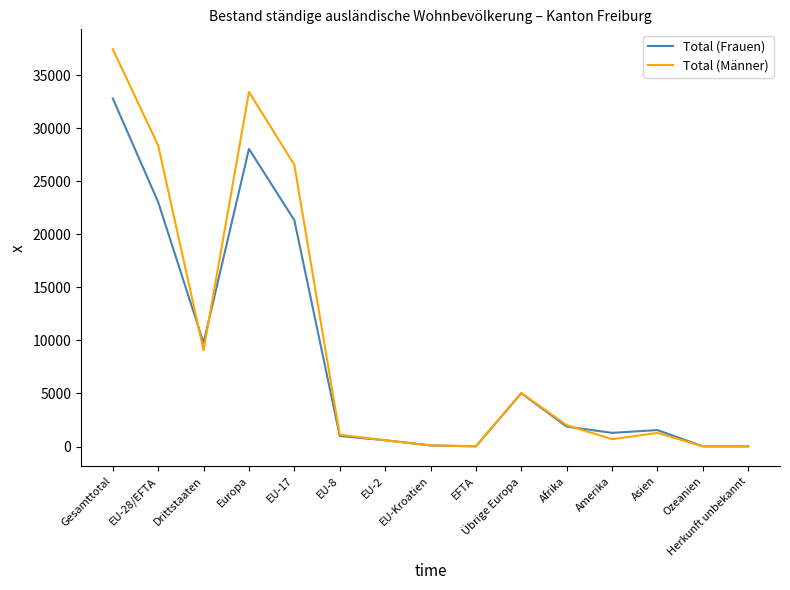

Does the chart display data point markers on the line(s)?

No